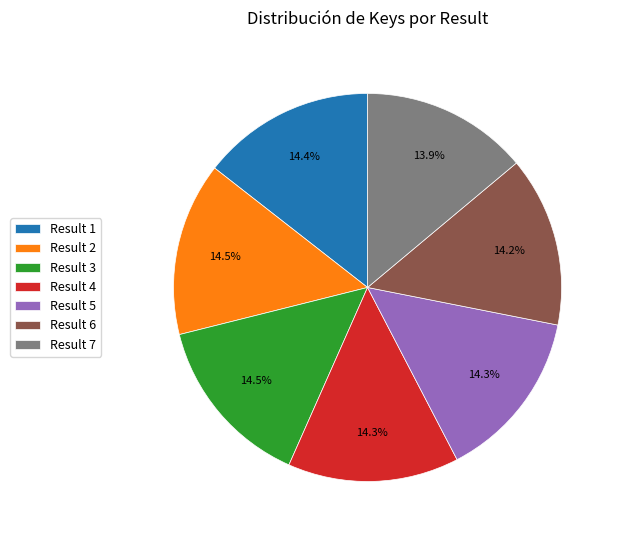

What percentage is the Result 7 slice, to the nearest percent?

14%